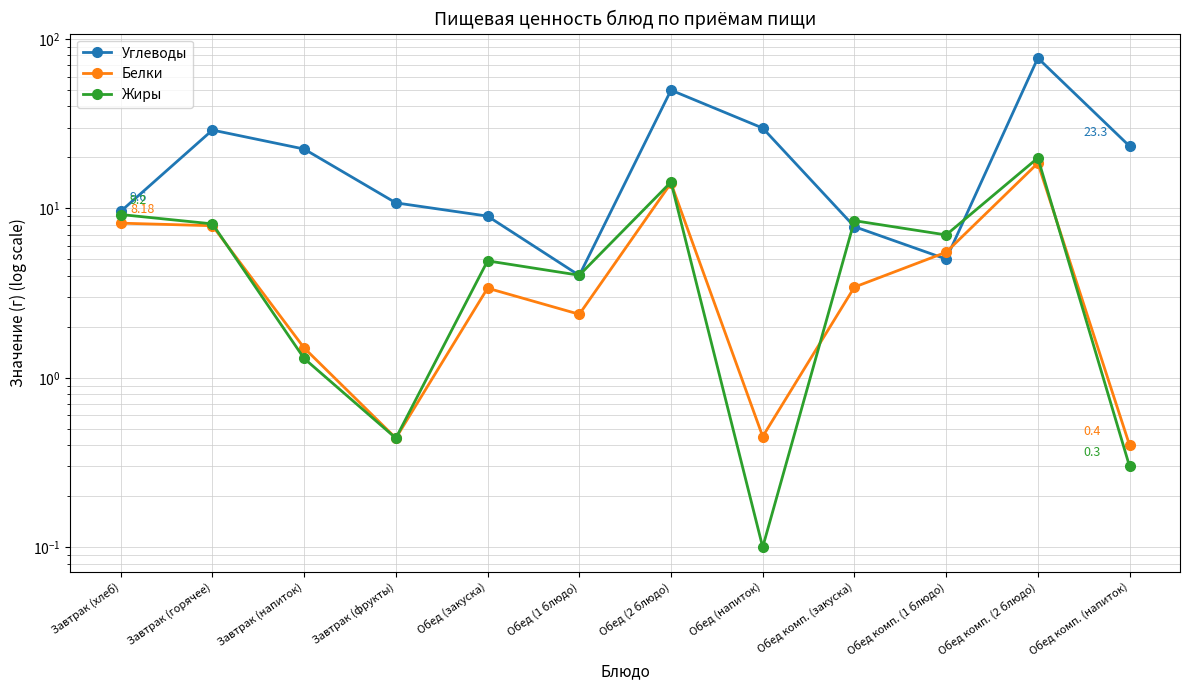

In Углеводы, how many points are lower than both neighbors (excluding endpoints)?

2